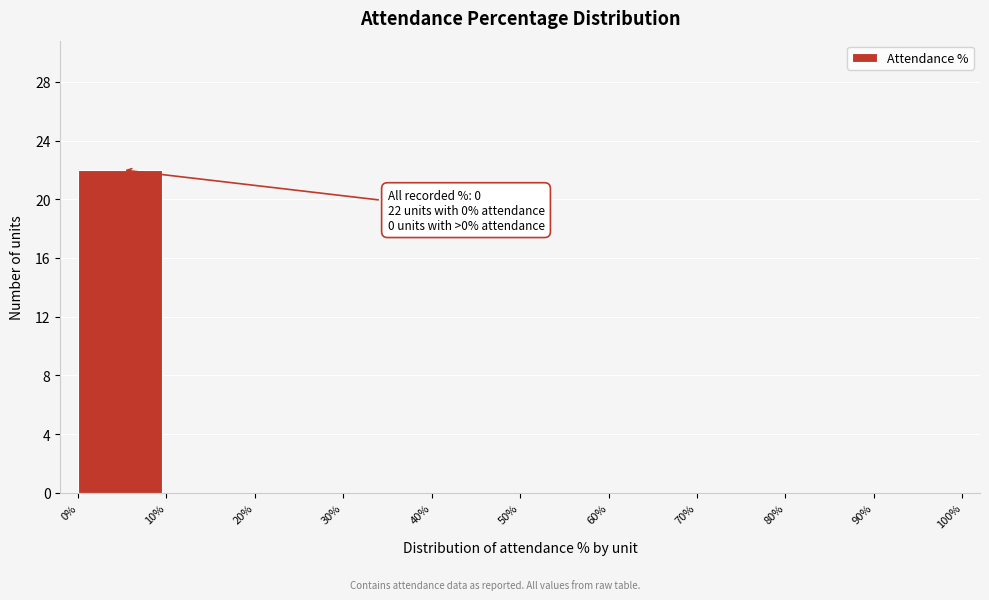

Reading left to right, list all the values displayed in this chart.

0%=22	10%=0	20%=0	30%=0	40%=0	50%=0	60%=0	70%=0	80%=0	90%=0